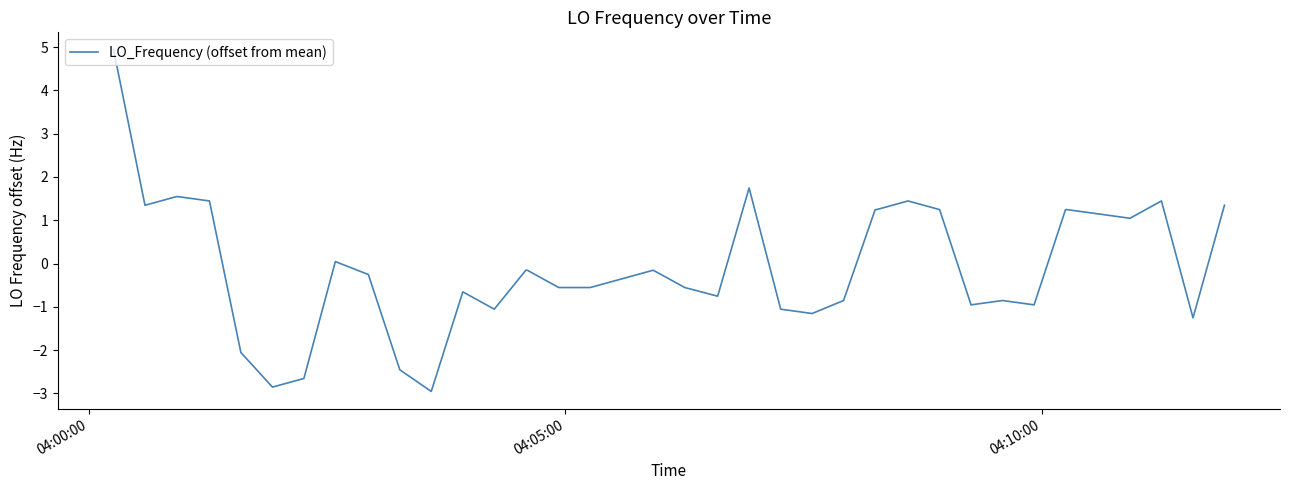

What is the difference between the maximum and minimum values?

7.9